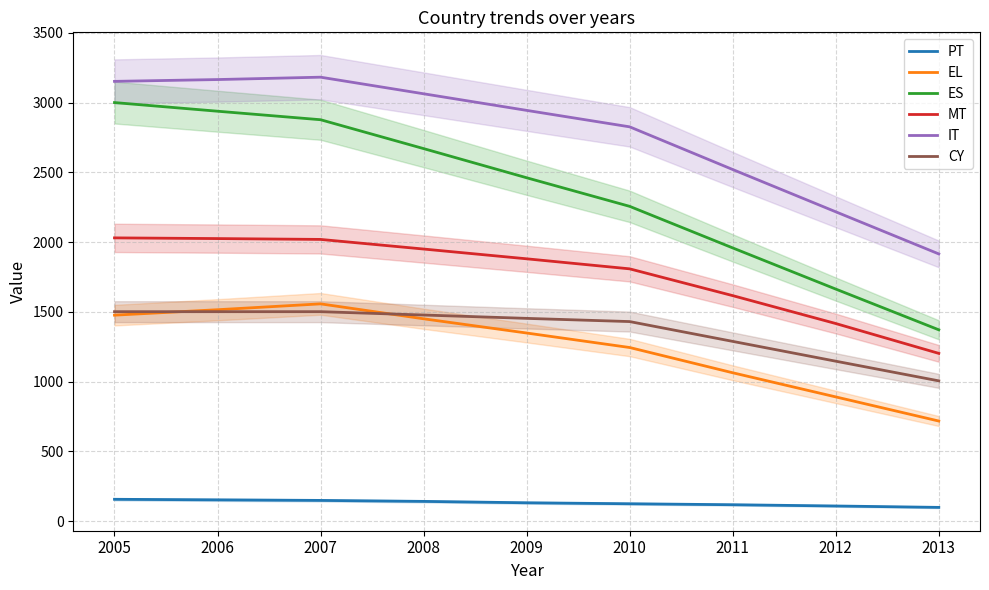

Is this an area chart (filled region under the line)?

No